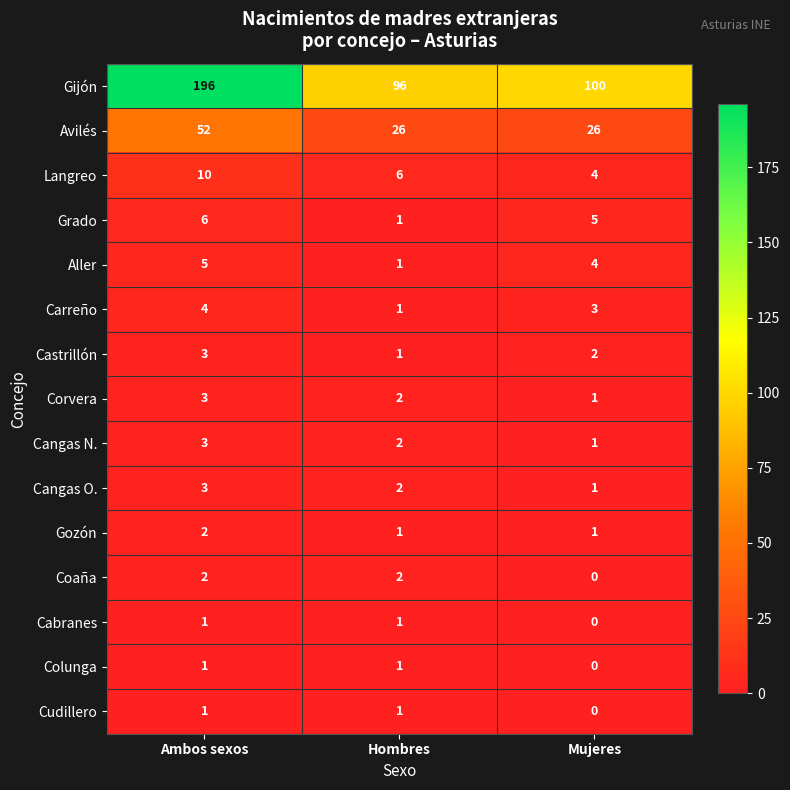

What is the sum of all Cangas N. values?

6